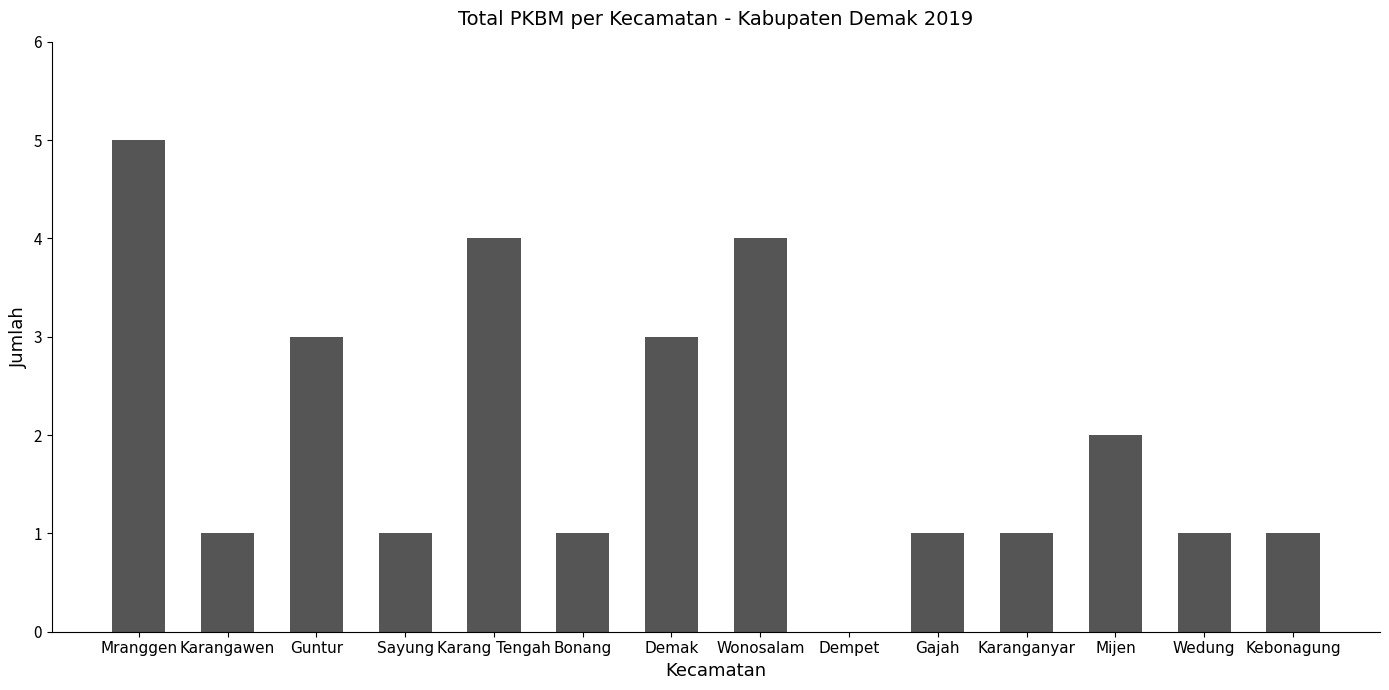

How many categories are shown in the chart?

14